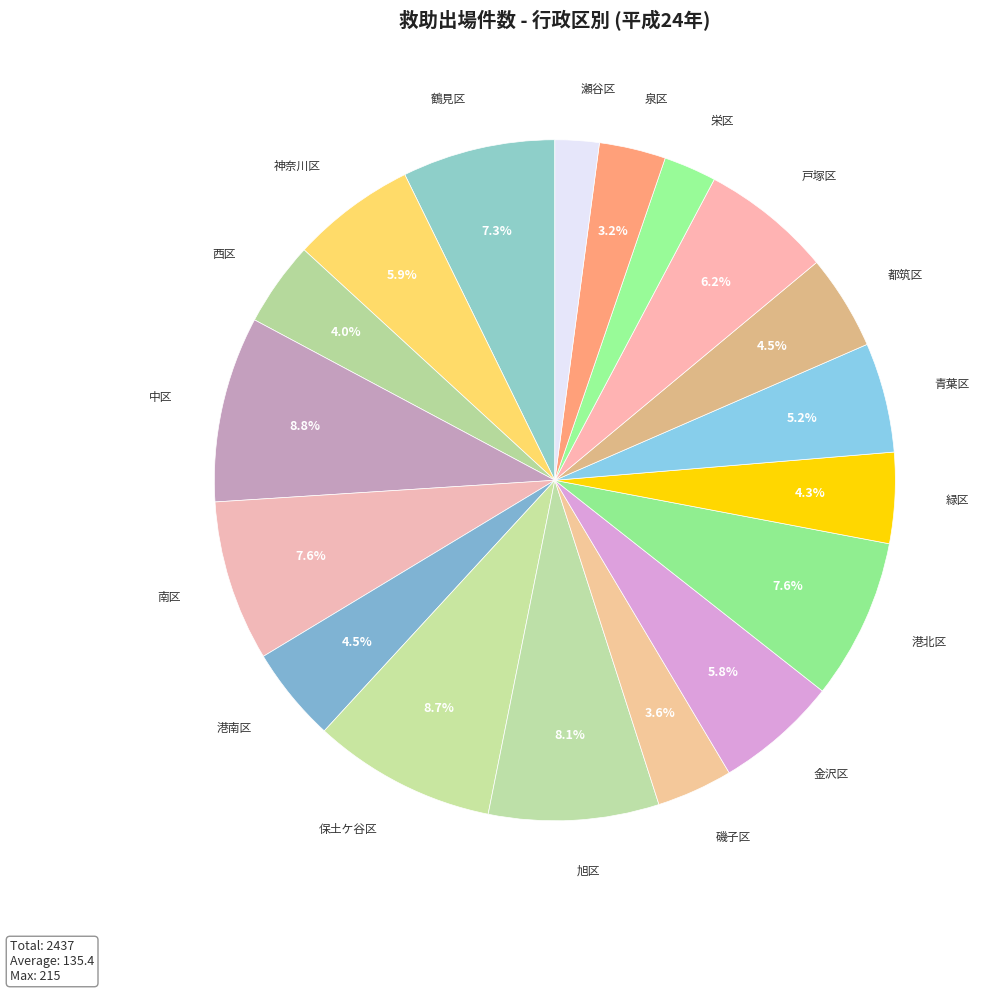

Is the sum of 緑区 and 西区 greater than half?

No